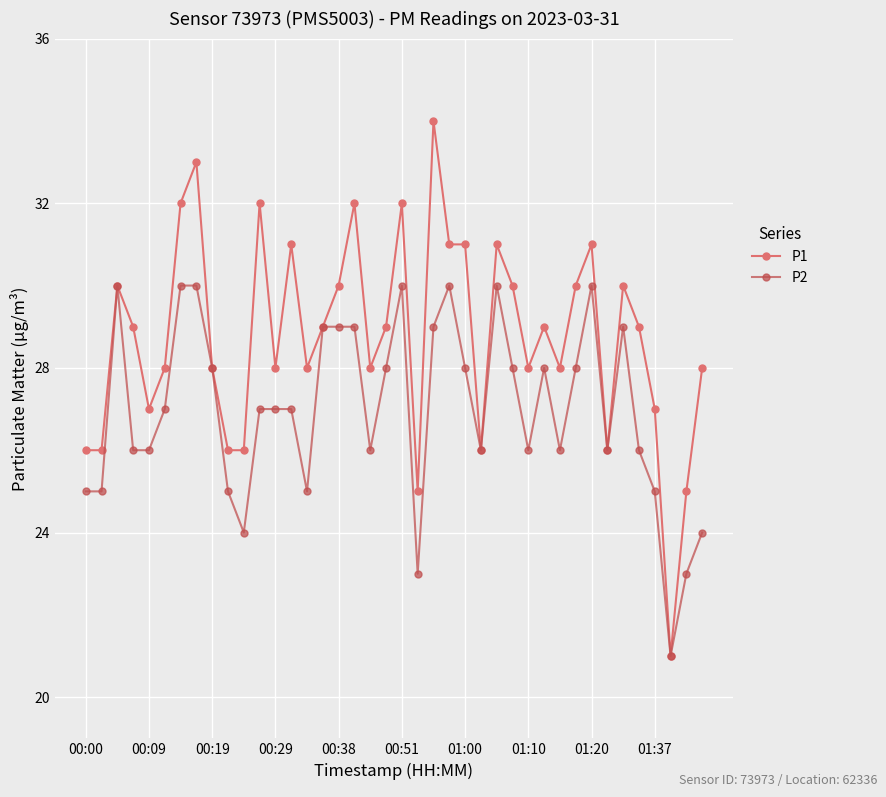

Which series has the largest range (max minus min)?

P1